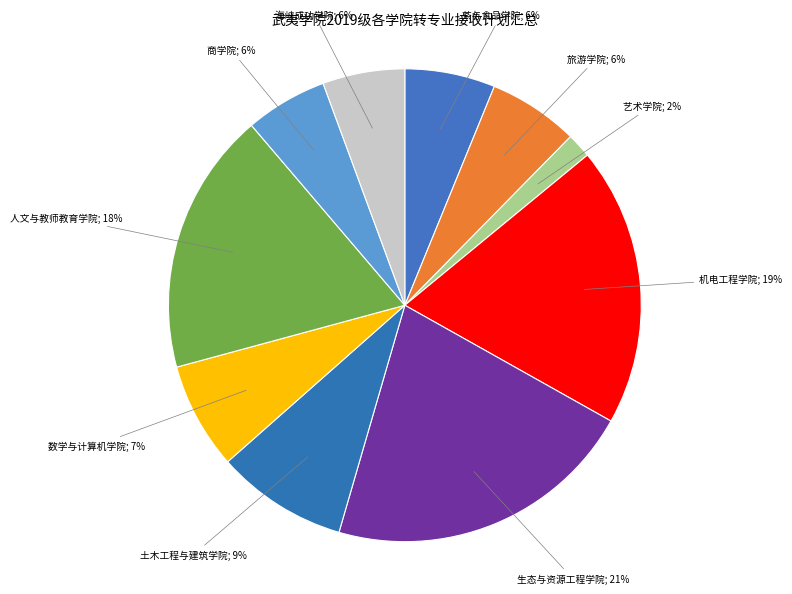

What is the smallest slice in the pie chart?

艺术学院